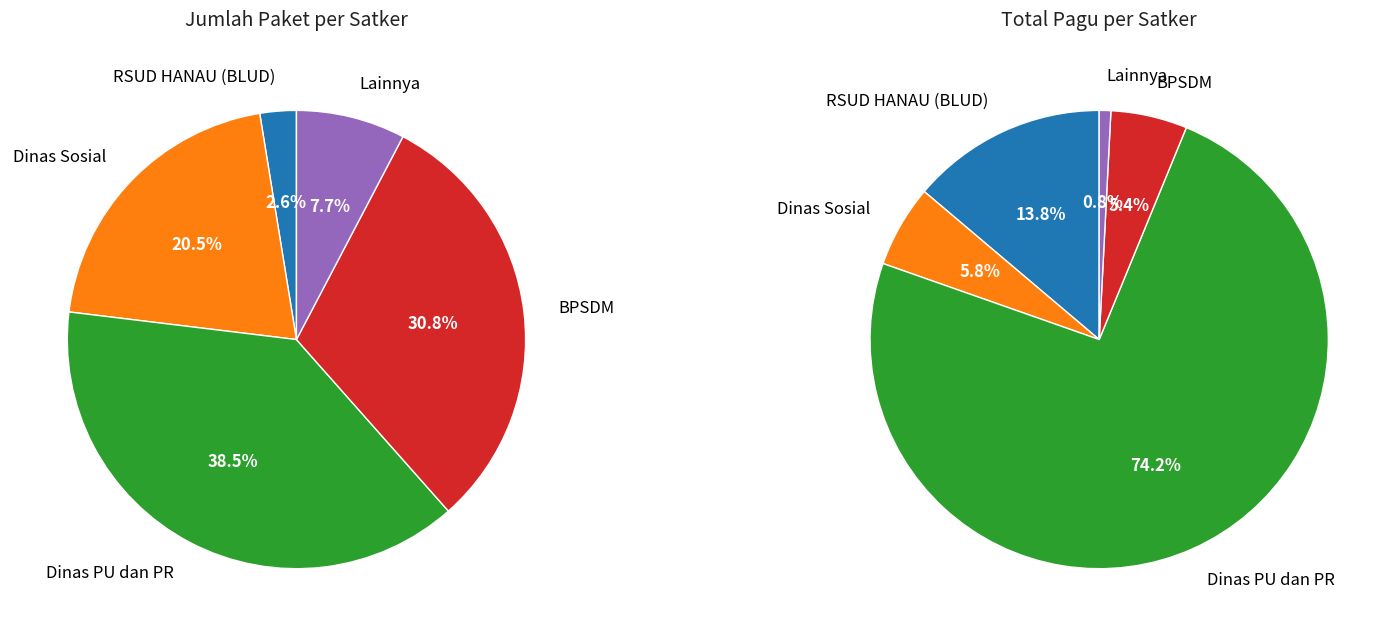

Is Dinas Pekerjaan Umum dan Penataan Ruang the majority of the pie?

No